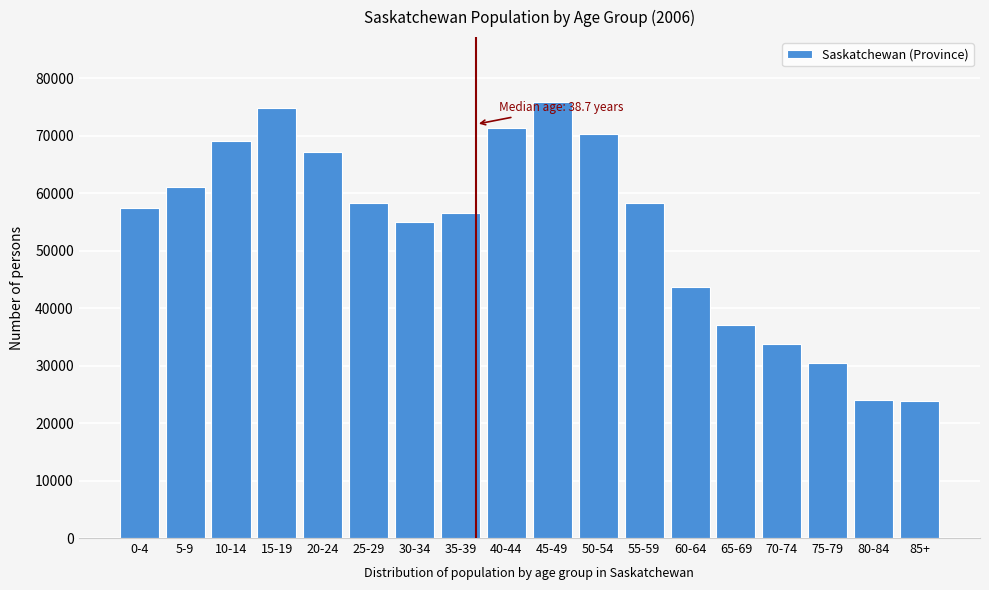

What is the greatest value displayed?

75785